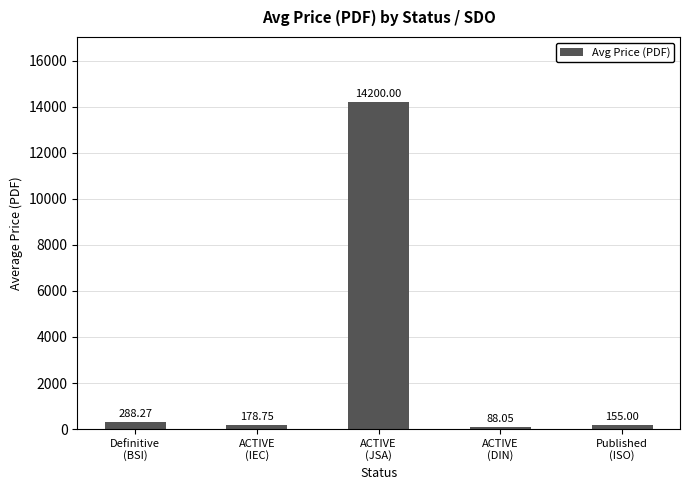

What is the difference between the values at Definitive
(BSI) and ACTIVE
(JSA)?

13911.7